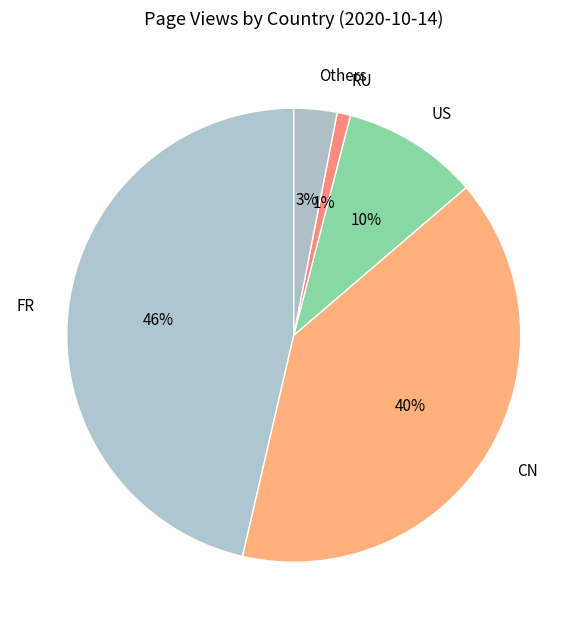

Is it true that US is 10% of the pie?

True